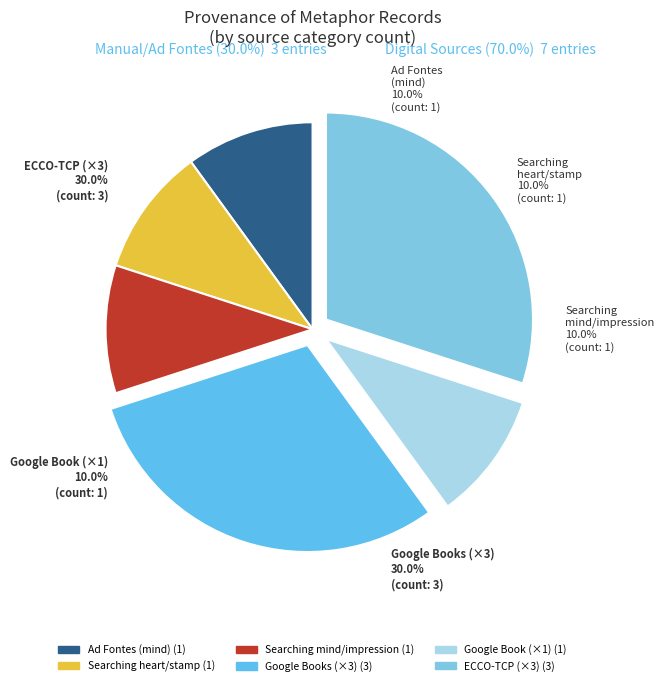

To the nearest percent, what percentage of the pie is Ad Fontes (Searching mind)?

10%